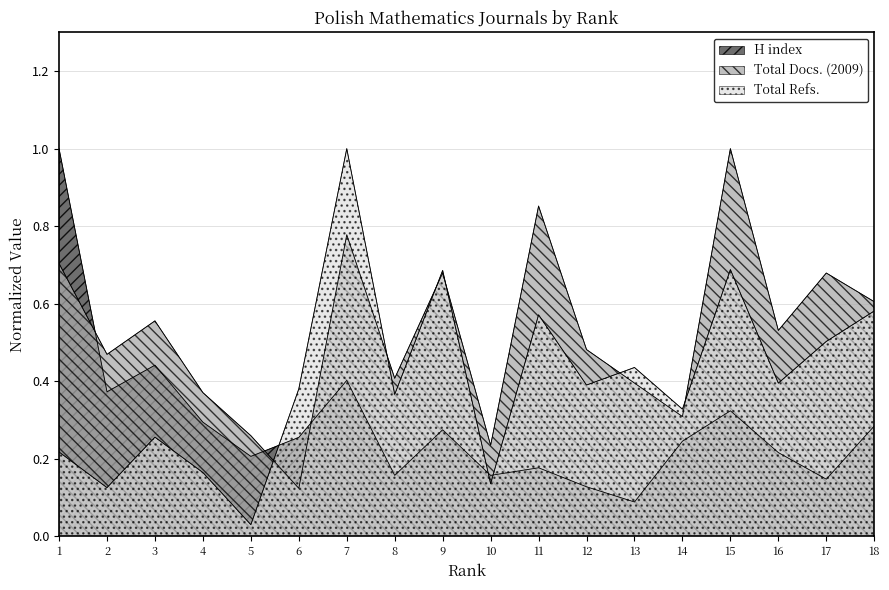

Between 8 and 17, which series saw the biggest shift?

Total Docs. (2009)